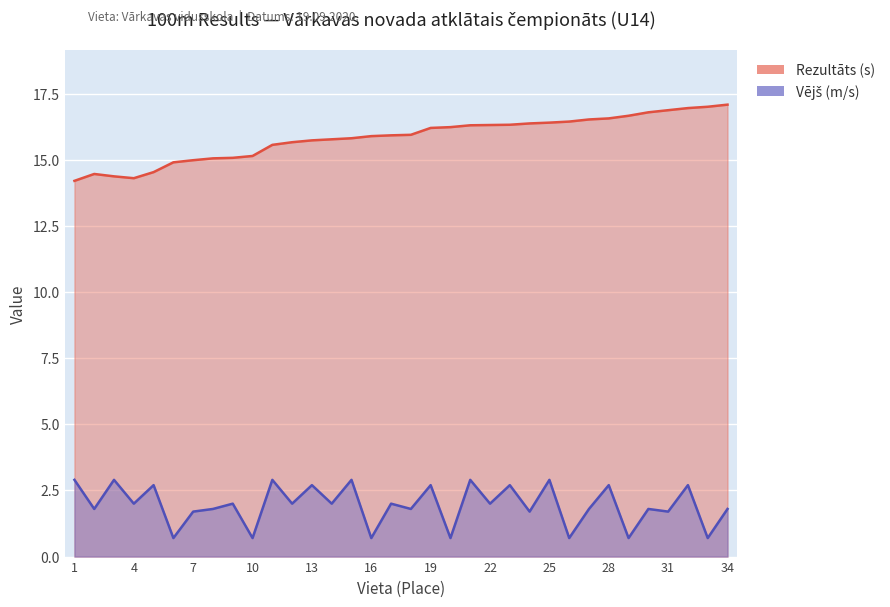

How many interior local valleys does the Rezultāts (s) series have?

1